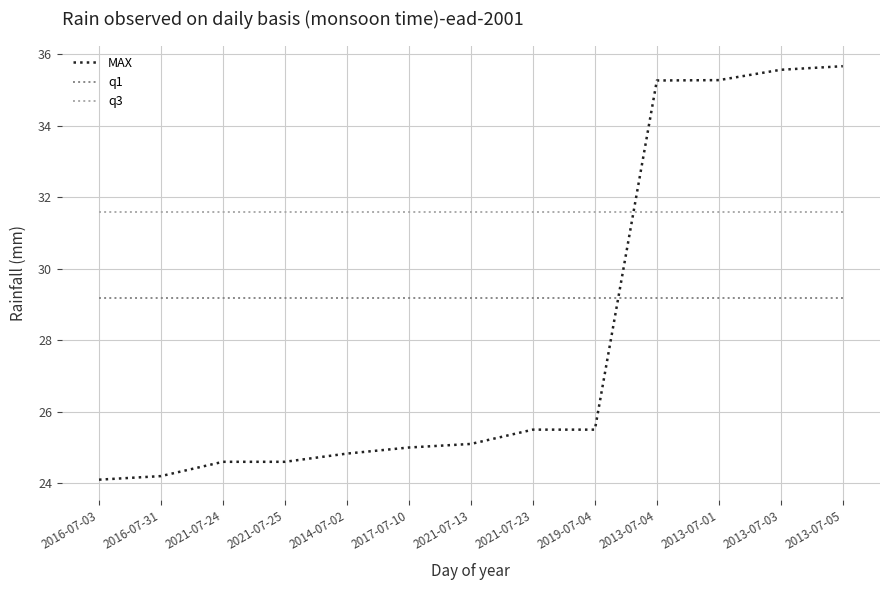

Is the value of q1 at 2016-07-31 greater than the value of q3 at 2014-07-02?

No